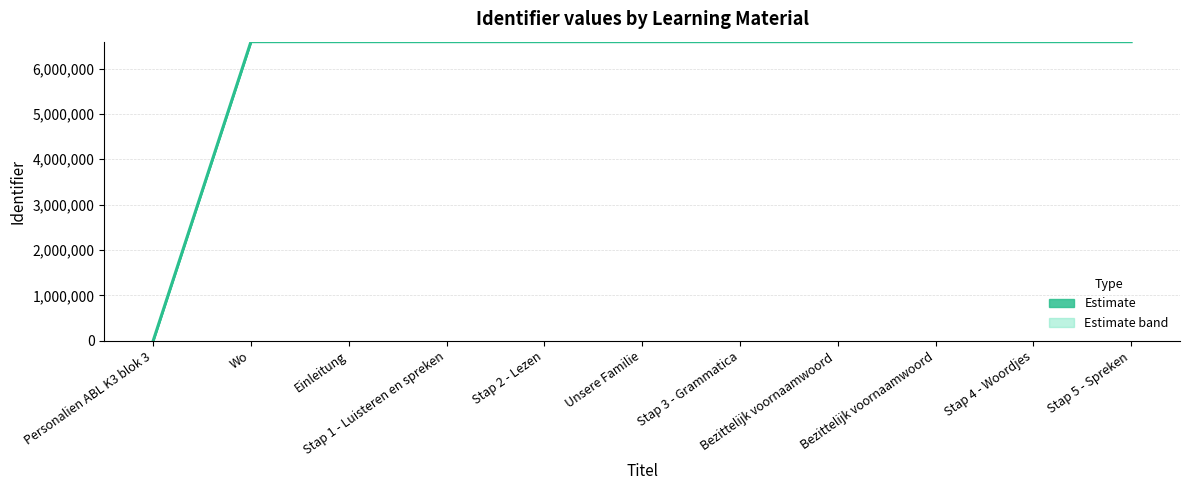

Rank the categories by value from lowest to highest.

Personalien ABL K3 blok 3, Wo, Einleitung, Stap 1 - Luisteren en spreken, Stap 2 - Lezen, Unsere Familie, Stap 3 - Grammatica, Bezittelijk voornaamwoord , Bezittelijk voornaamwoord, Stap 4 - Woordjes, Stap 5 - Spreken